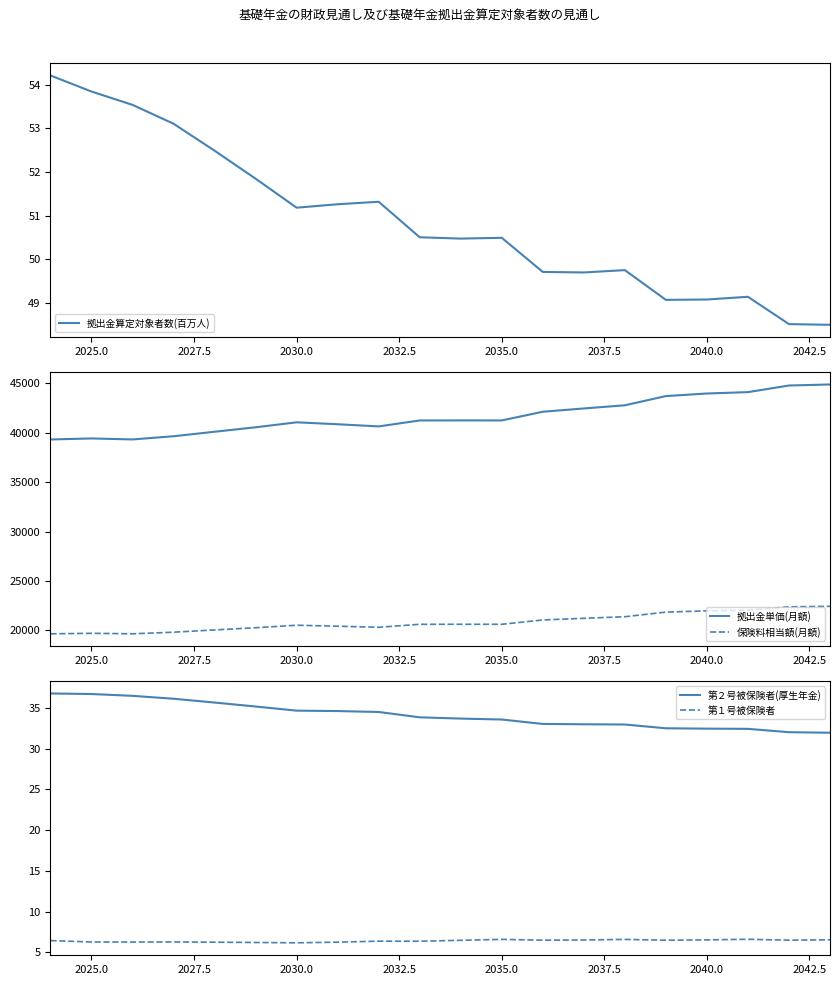

Which series has the largest total across all categories?

拠出金単価(月額)